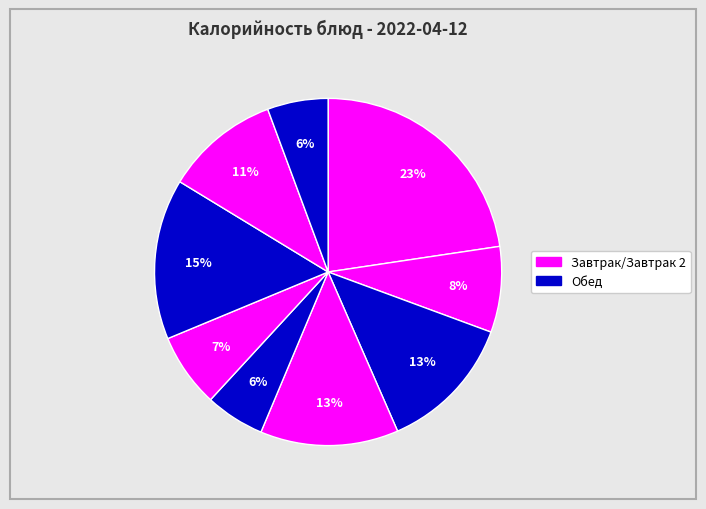

How many segments does this pie chart have?

9